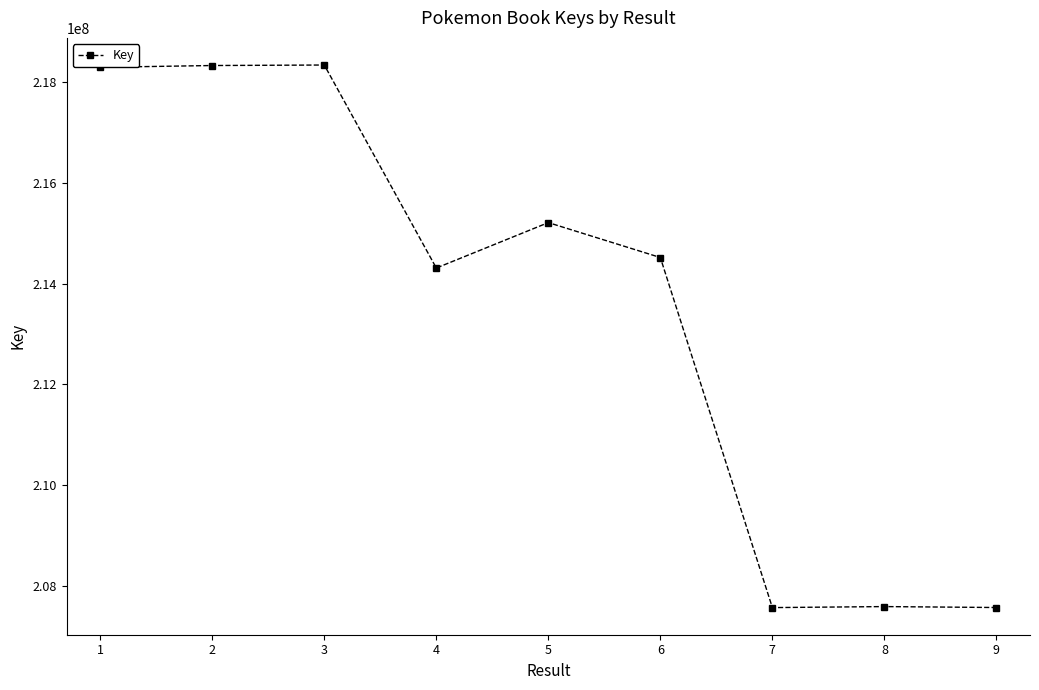

What is the maximum value shown in the chart?

218335874